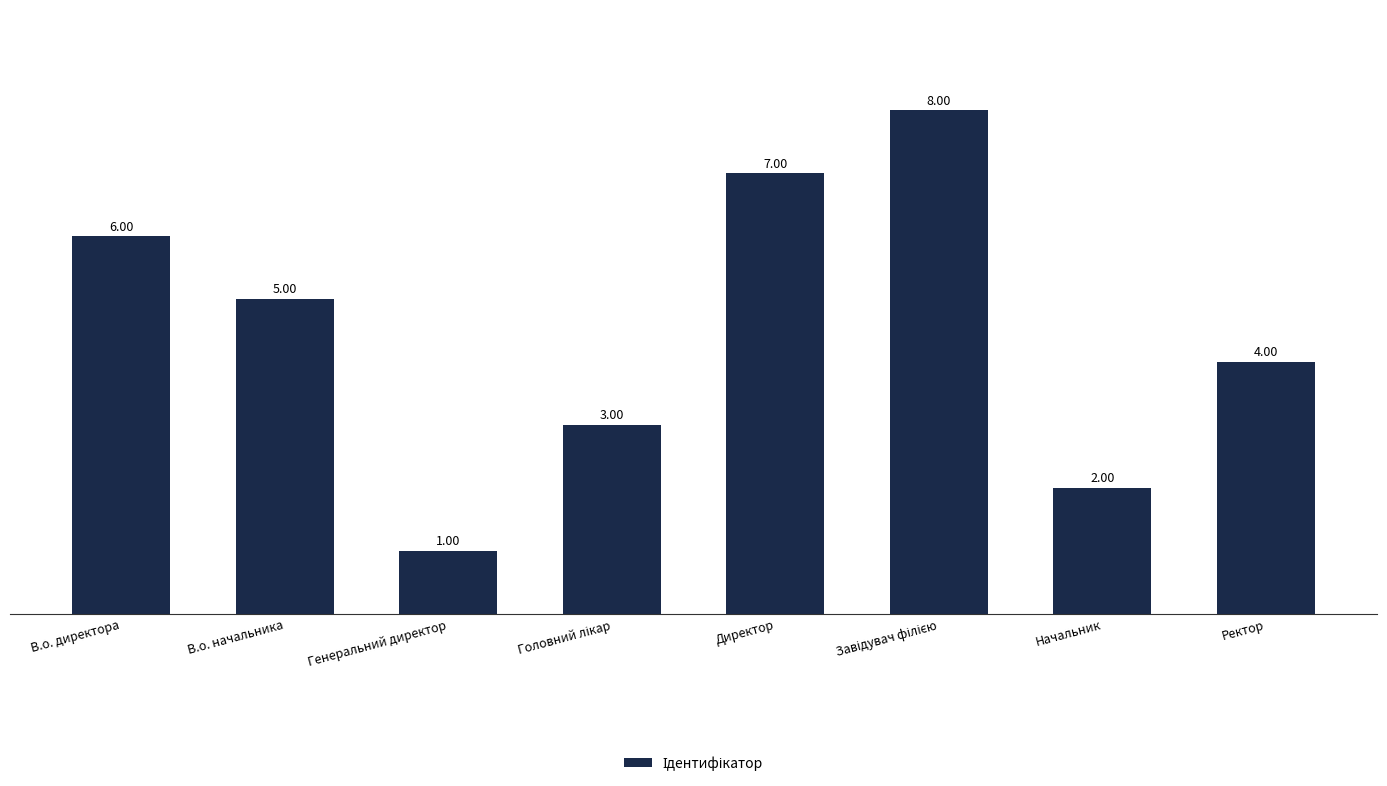

How many data points are less than 5?

4